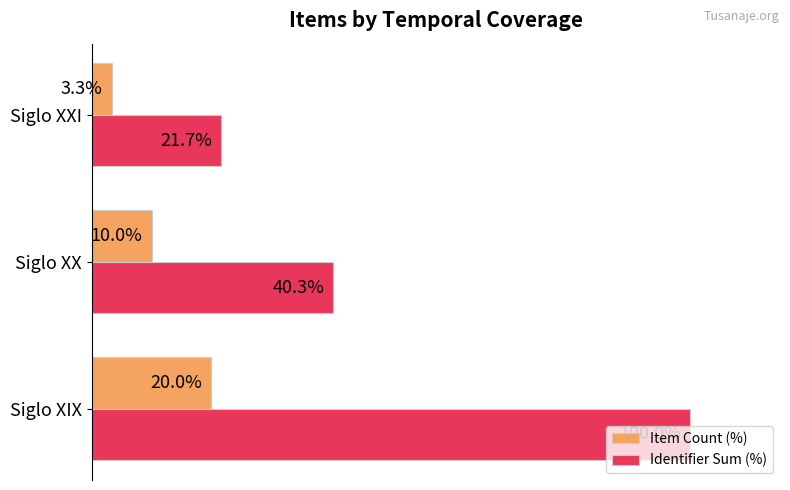

At which label is Identifier Sum (%) closest to 60?

Siglo XX